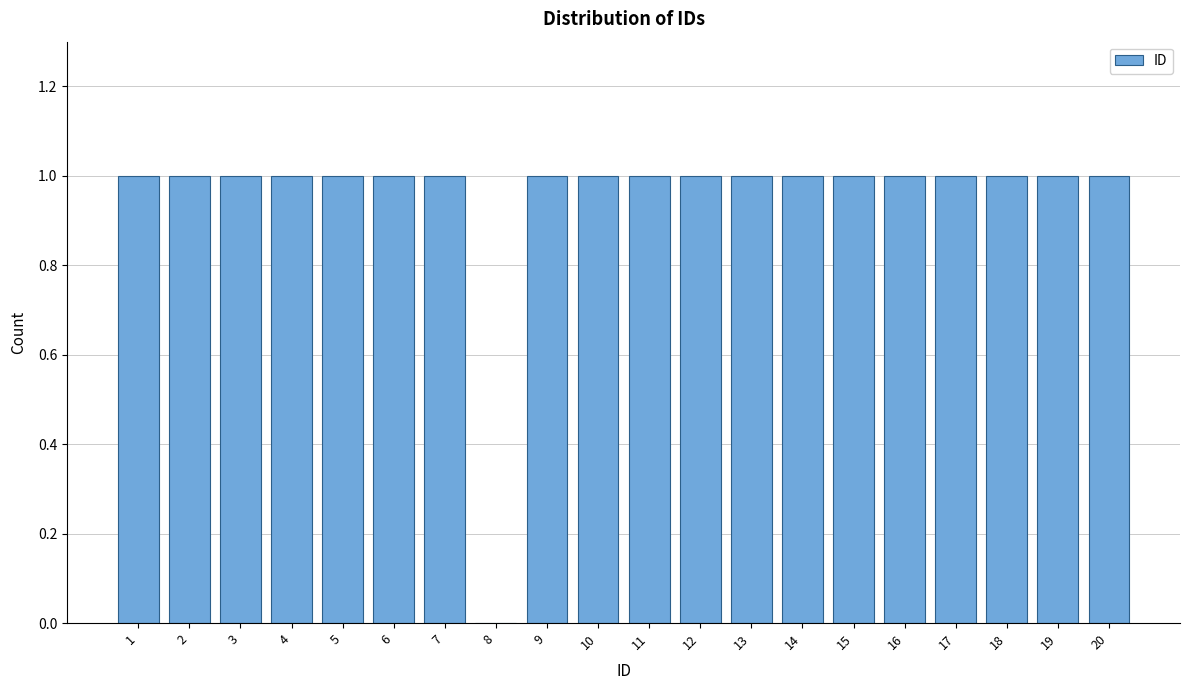

Reading left to right, transcribe all the data shown in this chart.

1=1	2=1	3=1	4=1	5=1	6=1	7=1	8=0	9=1	10=1	11=1	12=1	13=1	14=1	15=1	16=1	17=1	18=1	19=1	20=1